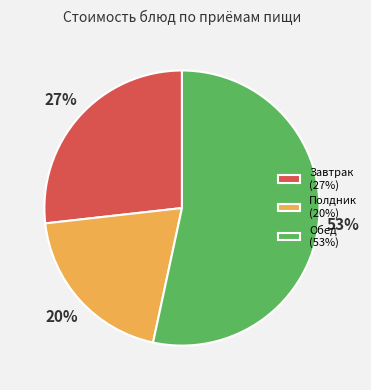

Is the sum of Завтрак (27%) and Полдник (20%) greater than half?

No